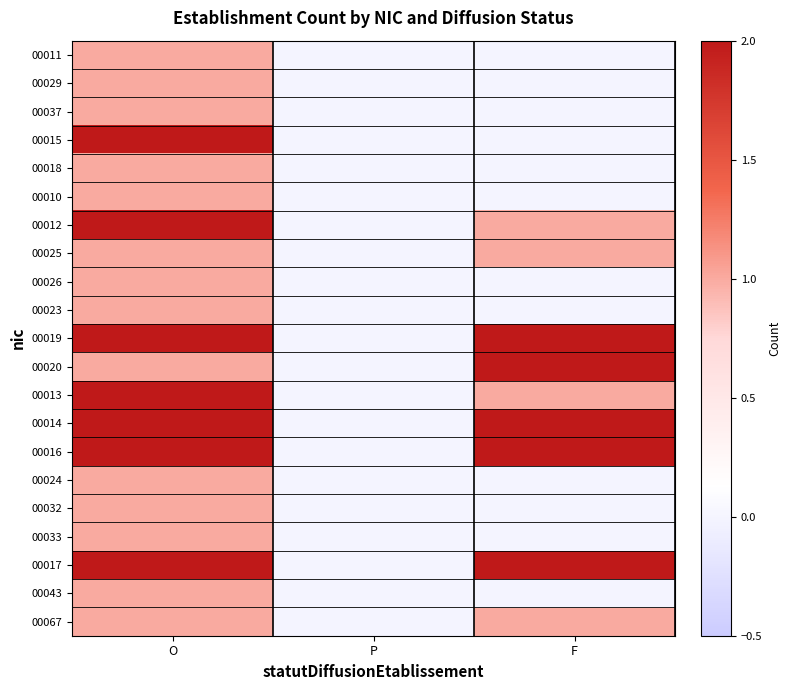

What is the difference between the highest and lowest values at O?

1